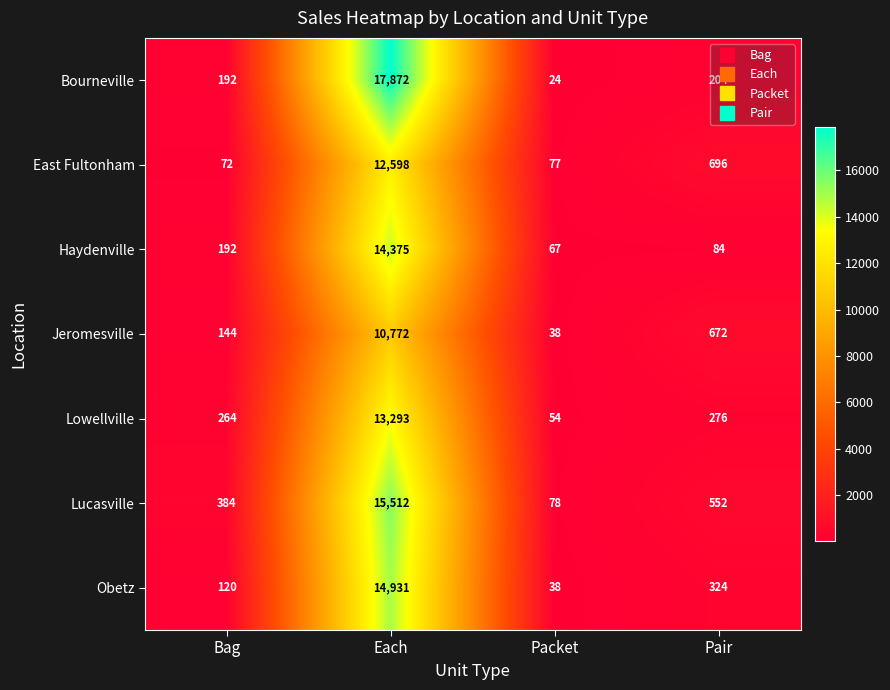

What is the minimum value shown in the chart?

24